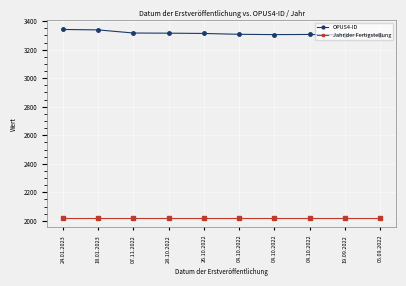

Rank the categories by Jahr der Fertigstellung value from highest to lowest.

24.01.2023, 18.01.2023, 07.11.2022, 28.10.2022, 26.10.2022, 04.10.2022, 04.10.2022, 04.10.2022, 19.09.2022, 05.09.2022